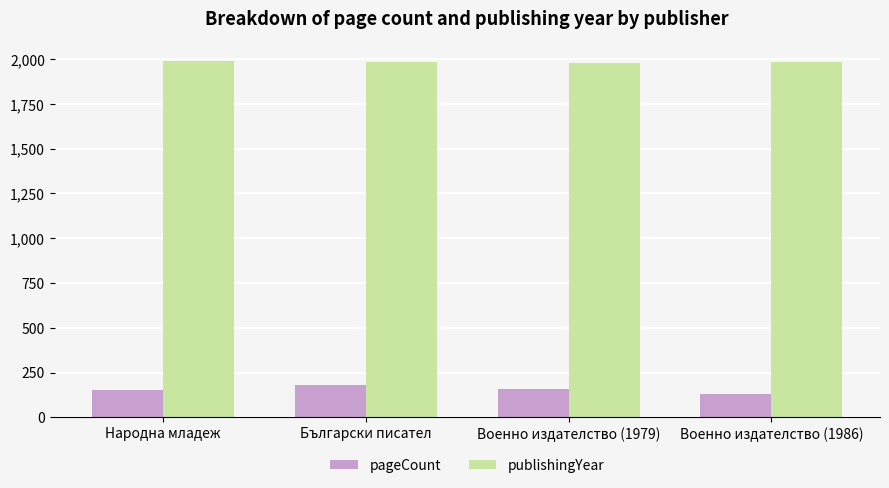

What is the value of the publishingYear bar at the 2nd from the left?

1986